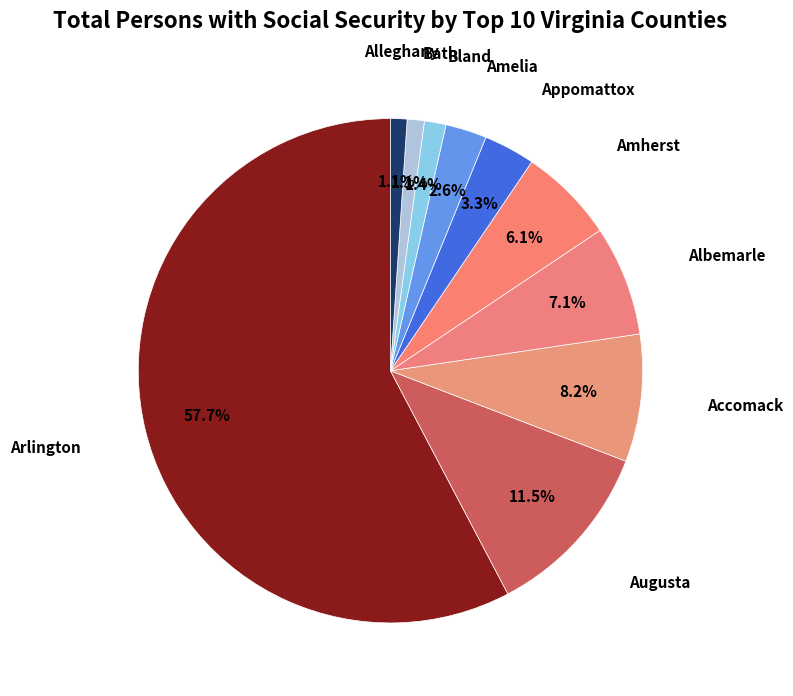

How many segments does this pie chart have?

10